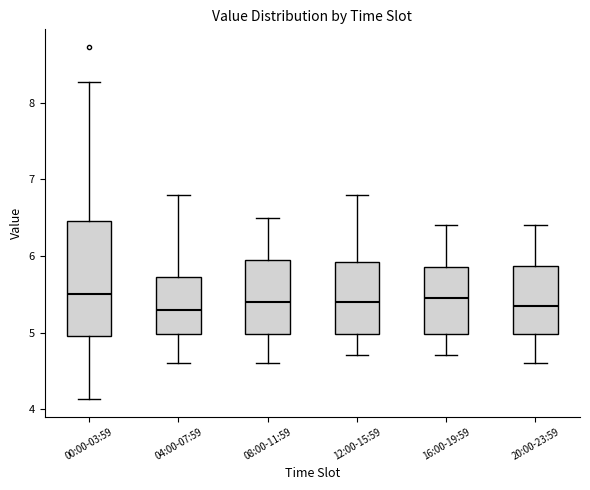

Which box is the tallest, from its lower edge to its upper edge?

00:00-03:59